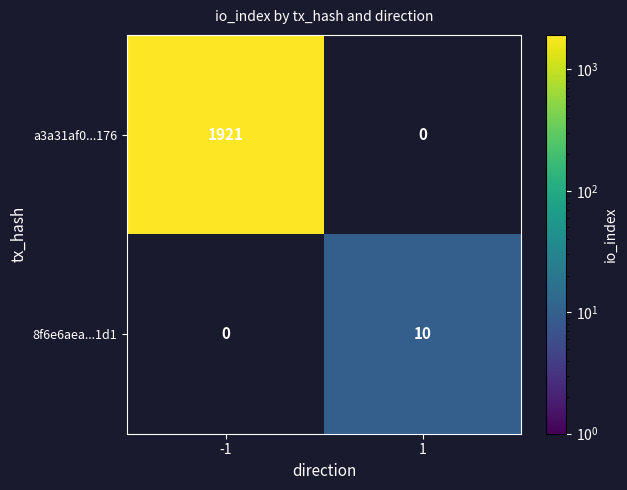

What is the difference between the highest and lowest values at -1?

1921